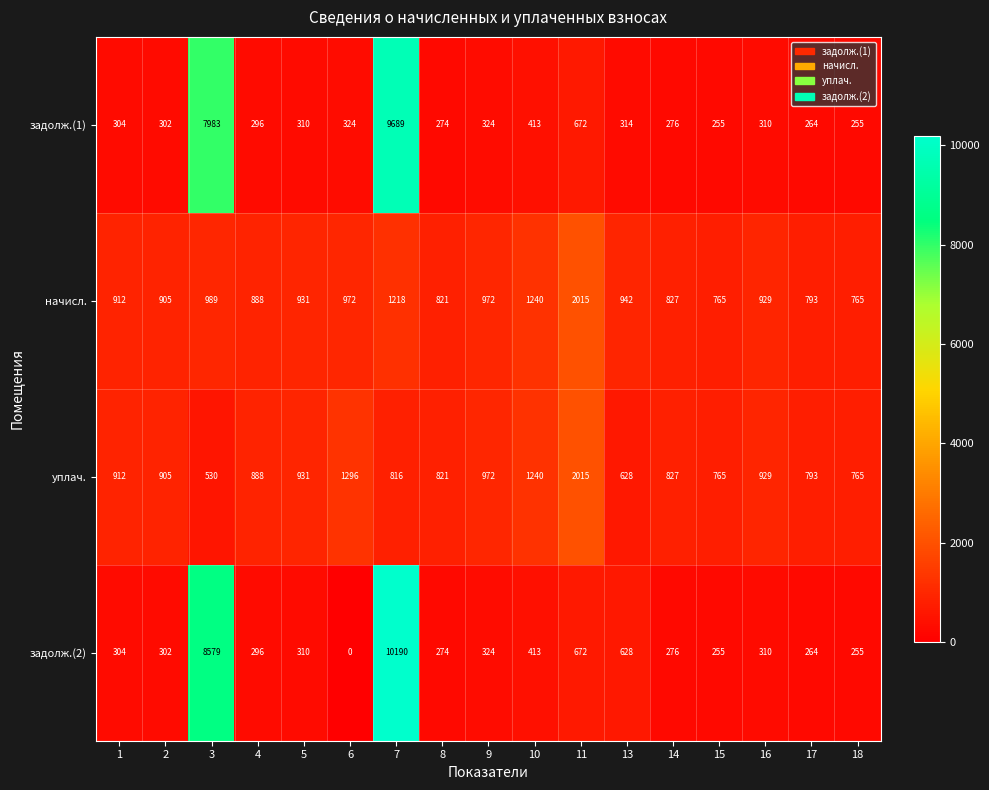

Where does the начисл. series first go above 929?

3